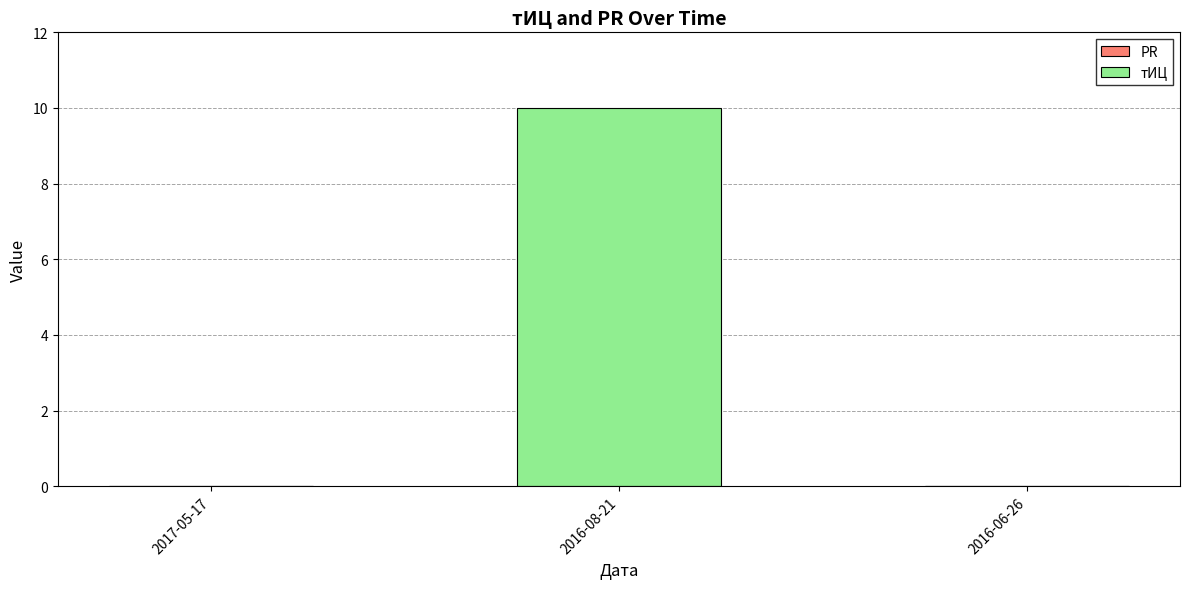

What is the maximum value shown in the chart?

10